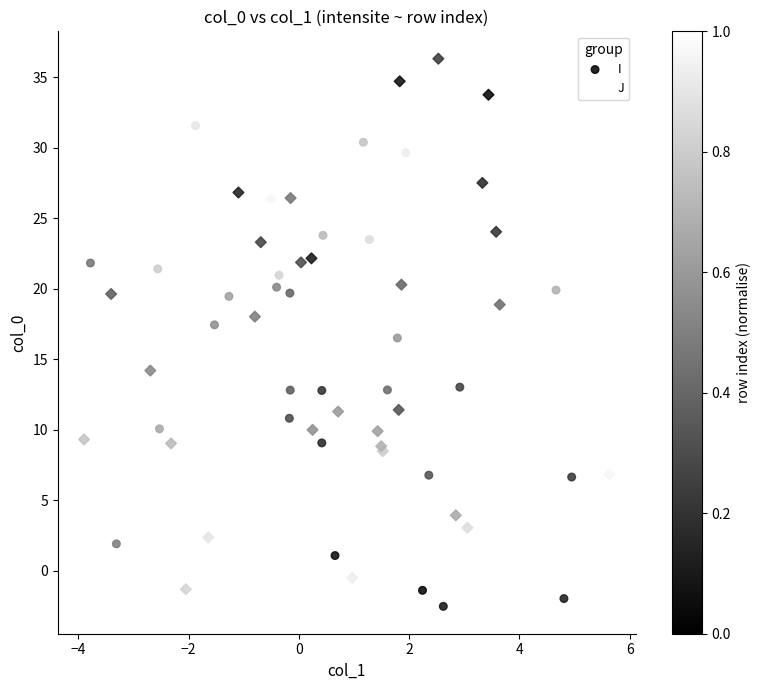

Which series has the largest Y range (max minus min)?

J